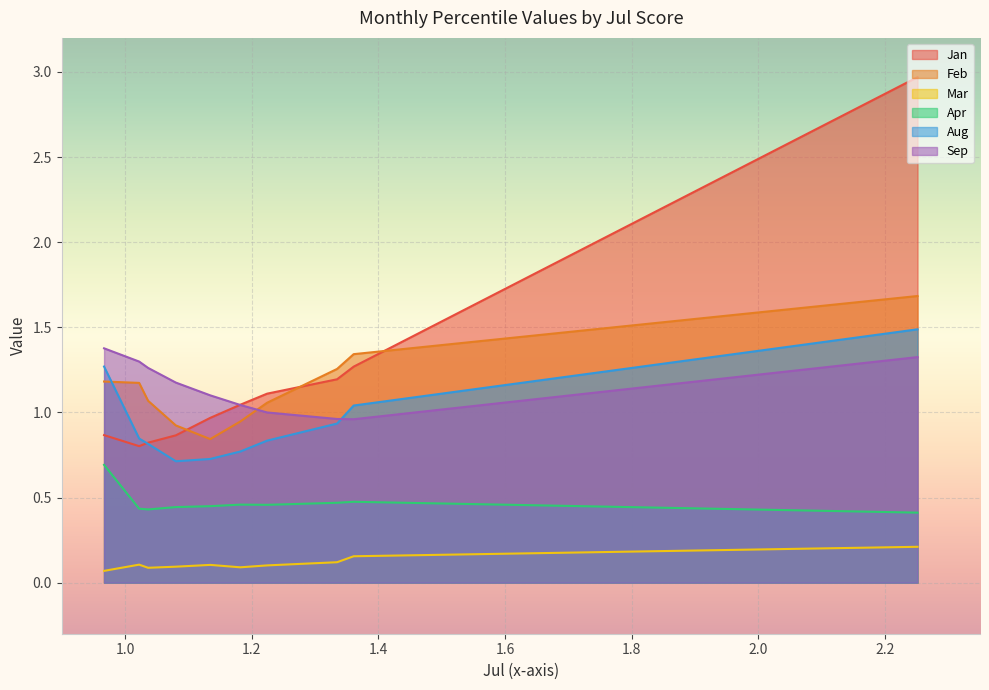

True or false: Aug and Apr cross at least once.

False